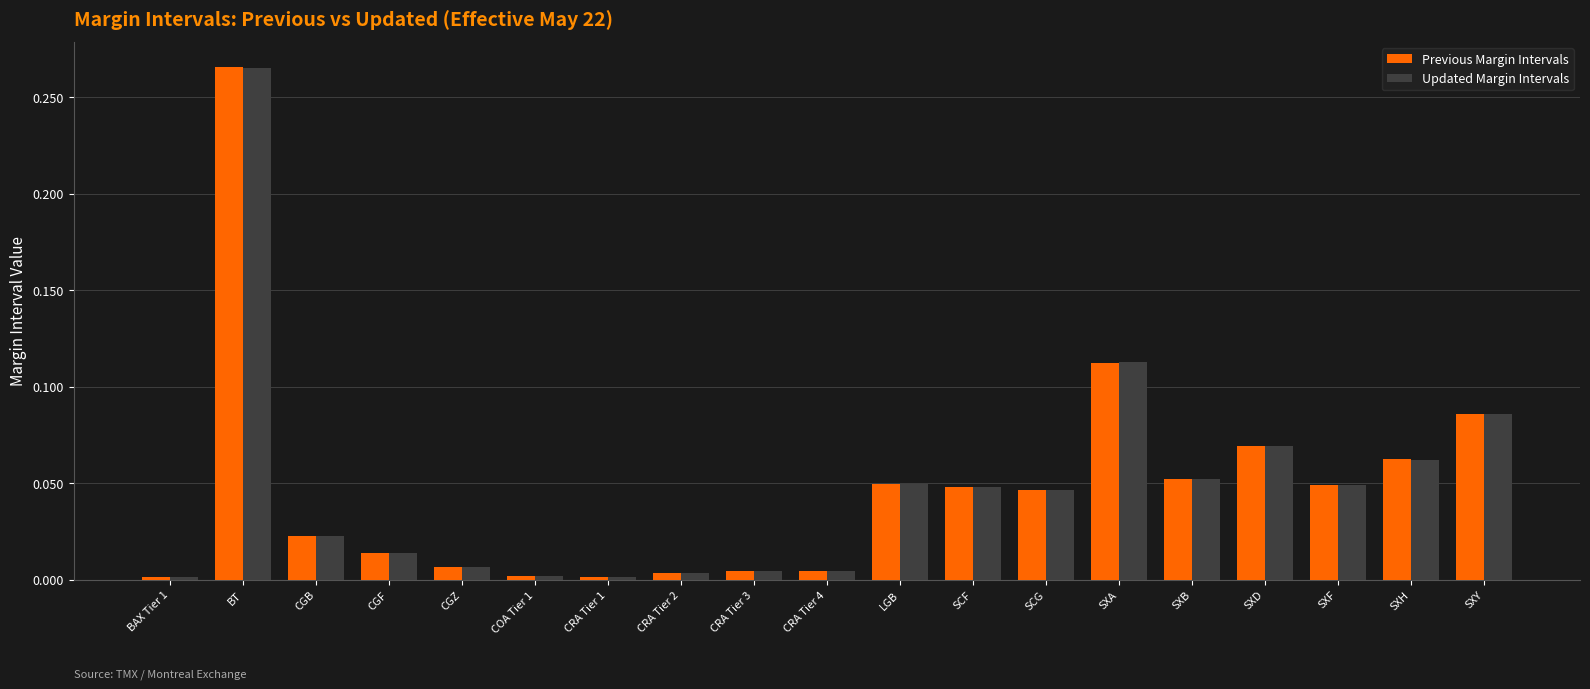

Which series has the widest spread of values?

Previous Margin Intervals